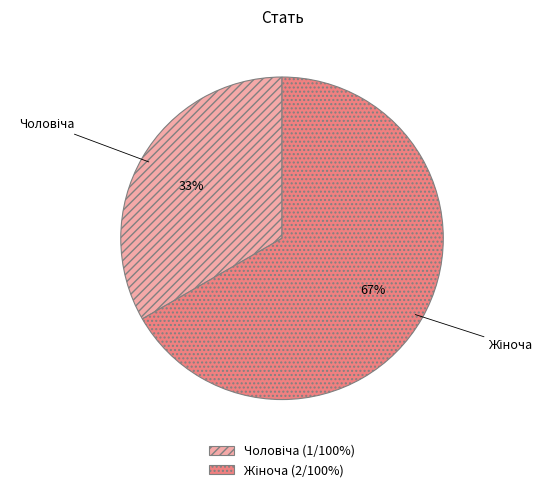

To the nearest percent, what is the average slice percentage?

50%